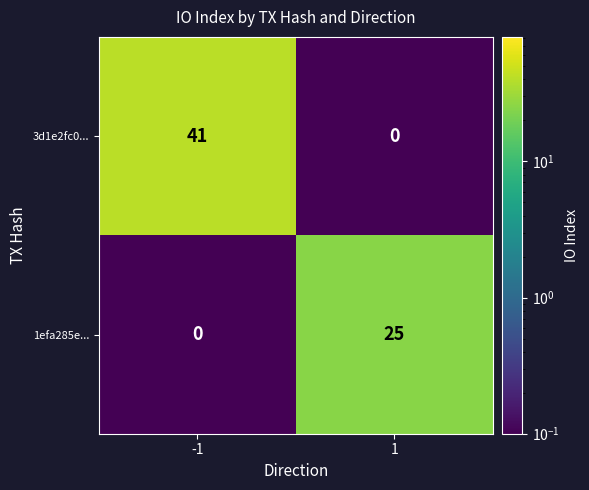

At how many categories does at least one series exceed 23?

2